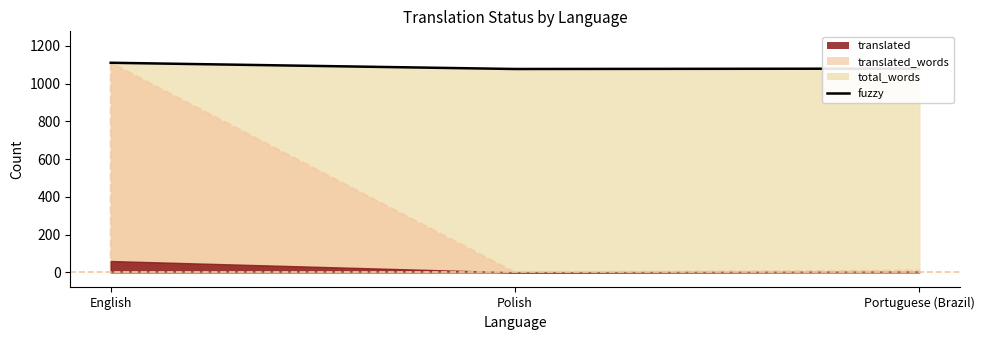

What is the spread (max minus min) of values at Portuguese (Brazil)?

1079